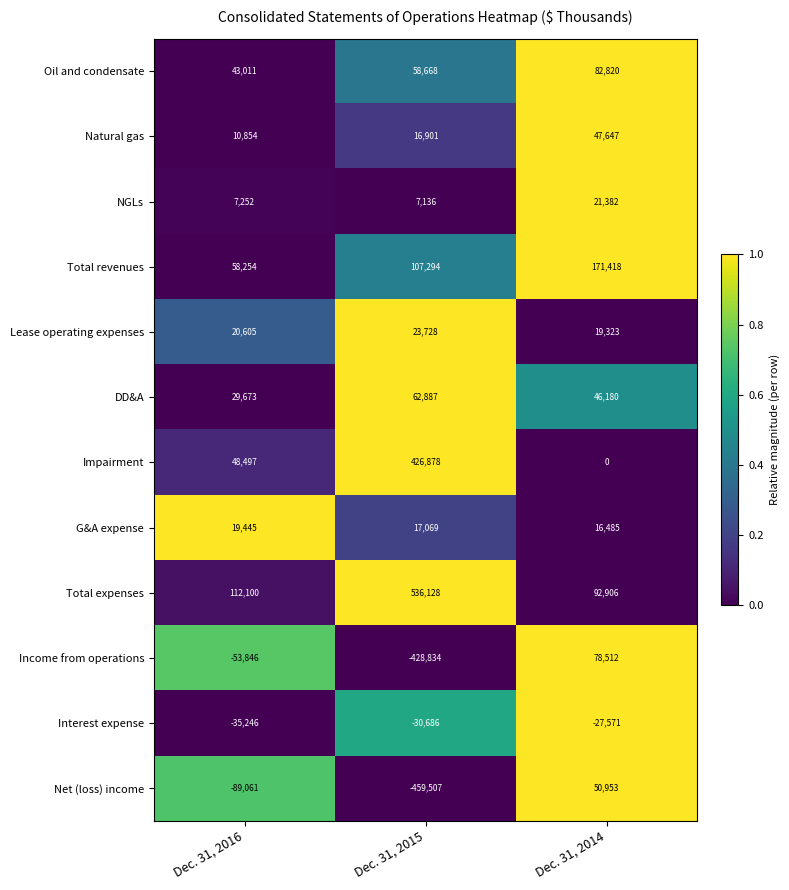

What is the average value of the NGLs series?

11923